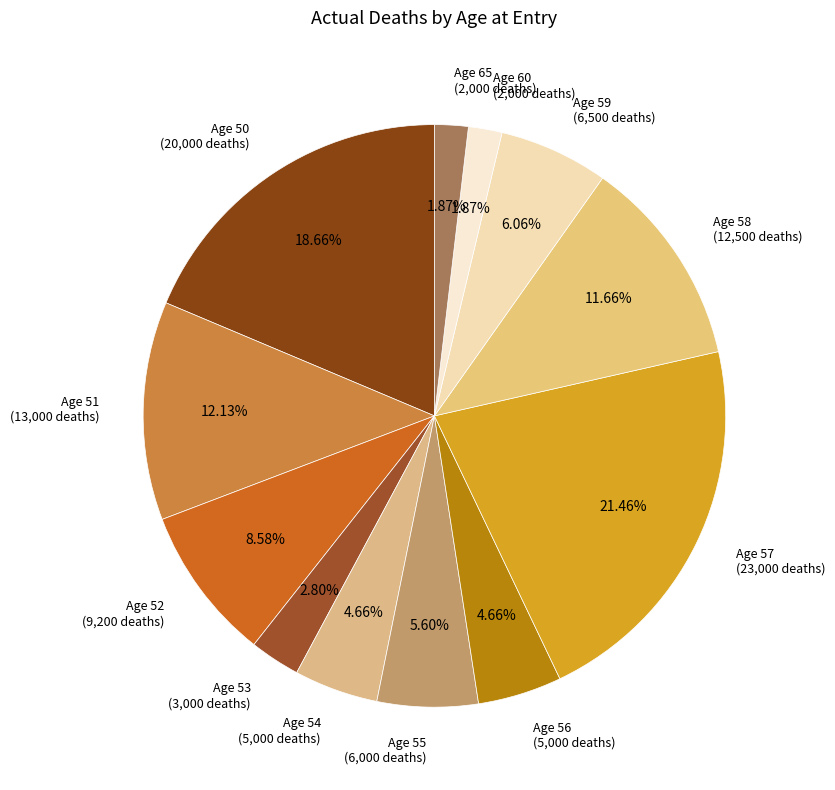

Rank the categories by value from highest to lowest.

Age 57, Age 50, Age 51, Age 58, Age 52, Age 59, Age 55, Age 54, Age 56, Age 53, Age 60, Age 65